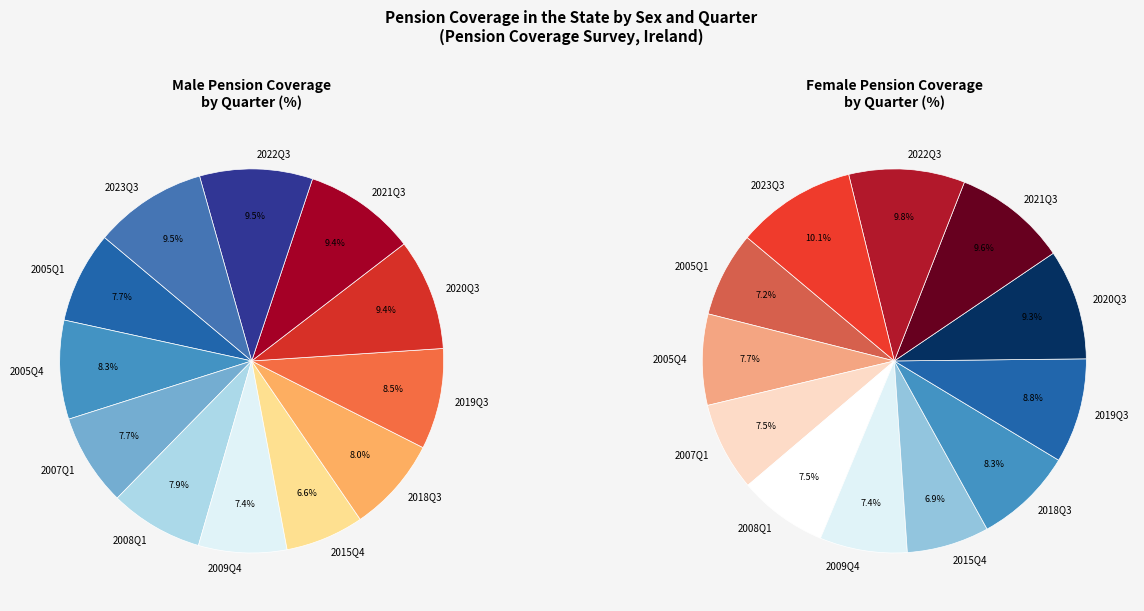

Which category has the smallest portion of the pie?

Female 2015Q4